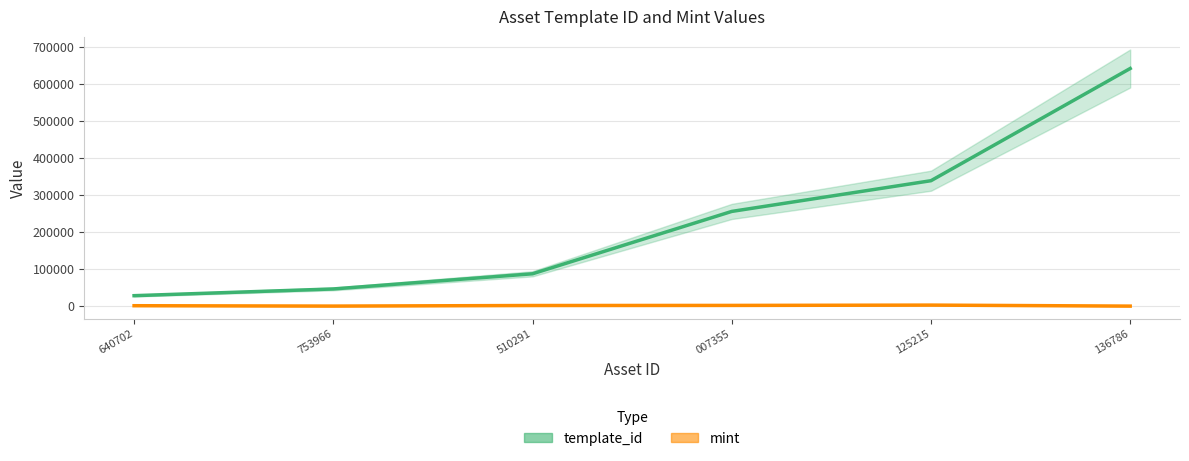

The mint series shows 332 at 136786. True or false?

False